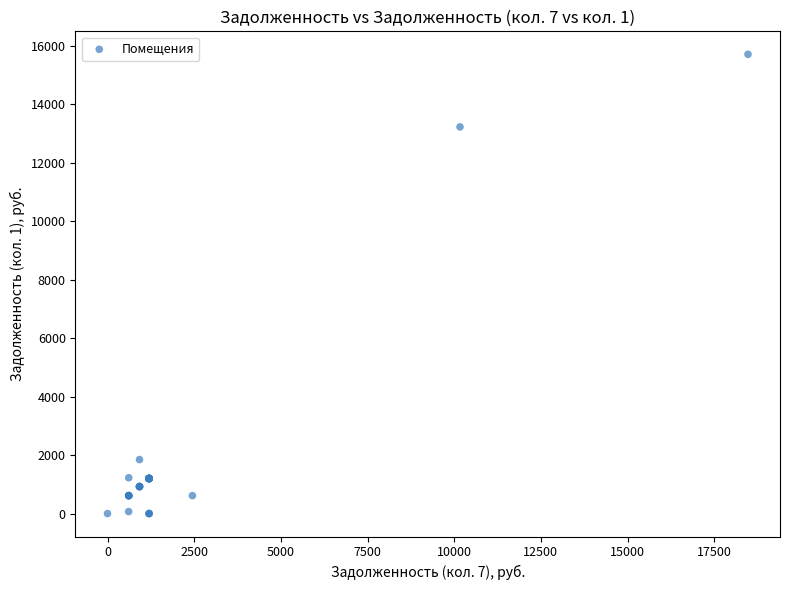

What Y value in the scatter plot is closest to 7852?

13222.5